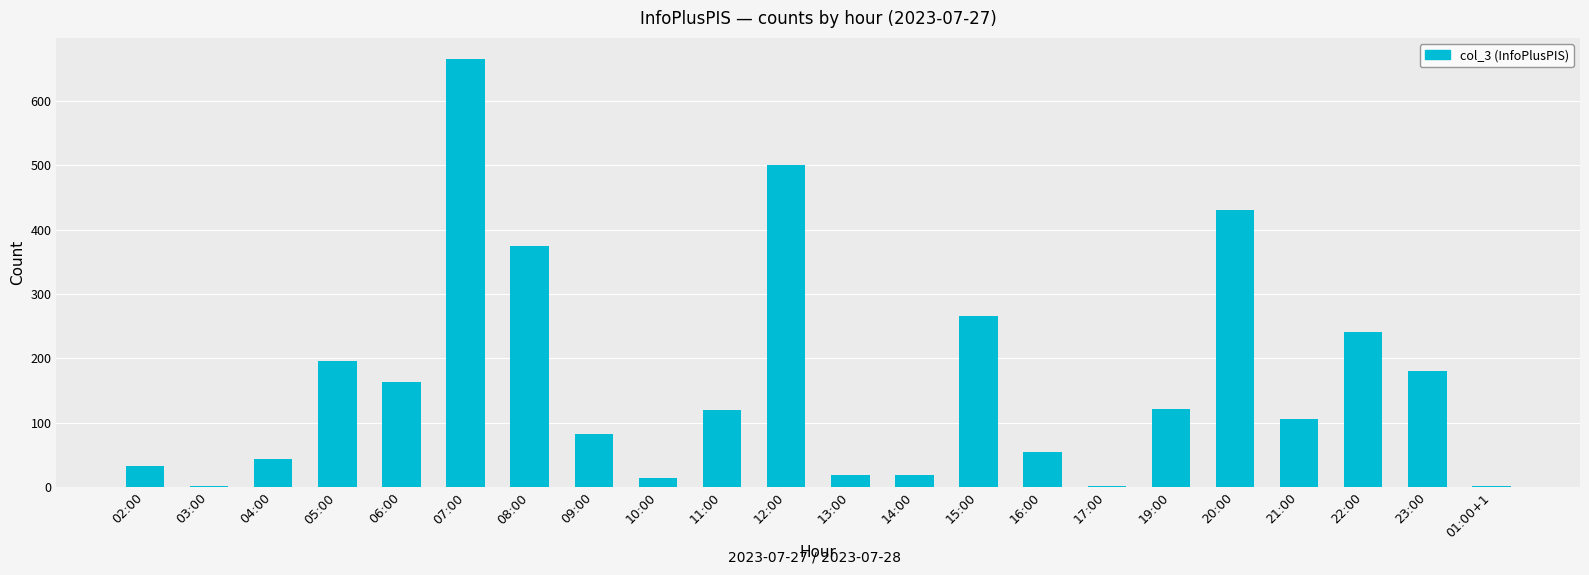

Read the value at 23:00, to the nearest 10.

180